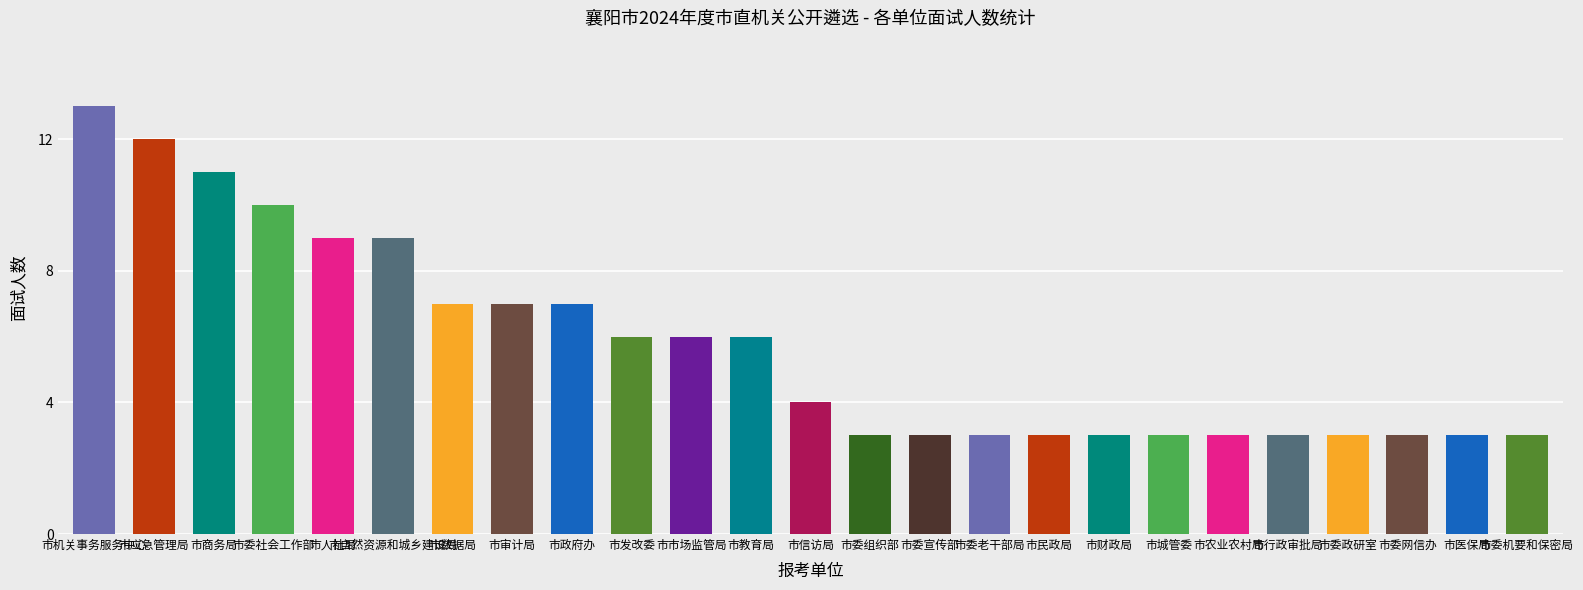

Is it true that 面试人数 equals 3 at 6?

True